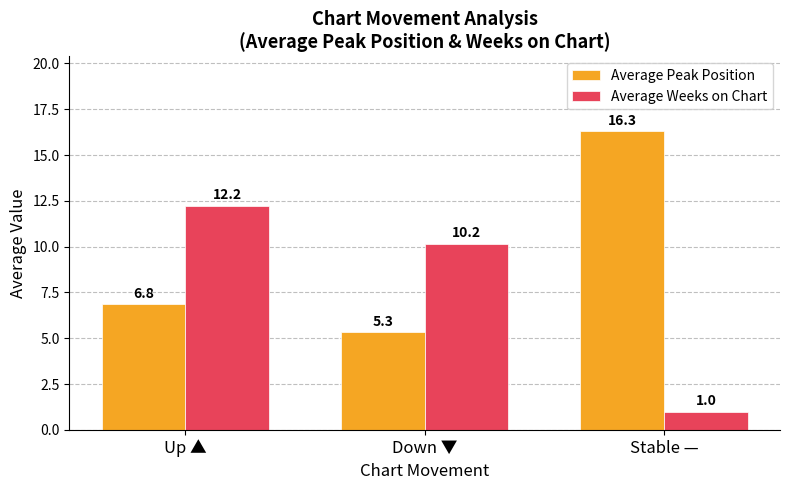

What is the approximate value of Average Peak Position at Stable —?

16.3